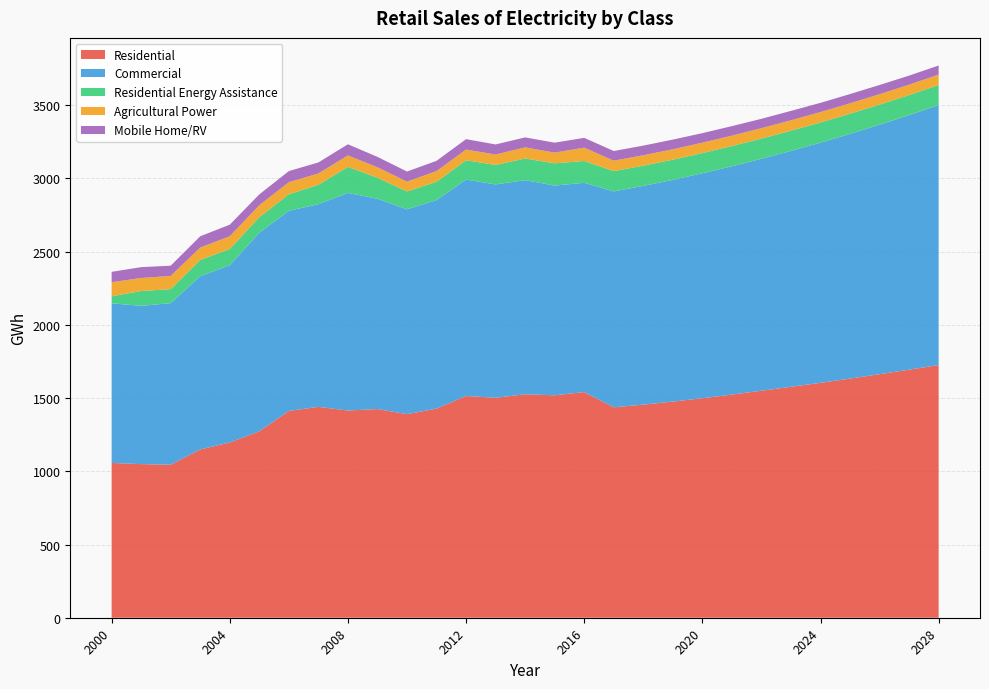

Reading right to left, what are all the values shown in this chart?

Residential: 1725	1694	1663	1633	1604	1577	1550	1524	1499	1476	1455	1437	1541	1519	1526	1502	1514	1428	1390	1425	1415	1440	1412	1273	1197	1149	1045	1049	1057
Commercial: 1776	1738	1704	1671	1640	1611	1584	1559	1536	1514	1494	1474	1429	1432	1462	1457	1478	1424	1399	1436	1486	1384	1367	1356	1210	1183	1103	1081	1090
Residential Energy Assistance: 137	137	137	138	138	138	138	138	138	138	138	139	149	152	148	133	132	125	122	144	178	132	113	106	111	111	96	101	48
Agricultural Power: 71	71	71	71	71	71	71	71	71	71	71	71	91	73	76	71	73	73	67	71	78	78	82	82	87	85	90	89	96
Mobile Home/RV: 62	62	63	63	63	64	64	65	65	66	66	66	67	68	68	69	71	70	69	71	76	75	76	74	79	77	70	74	71